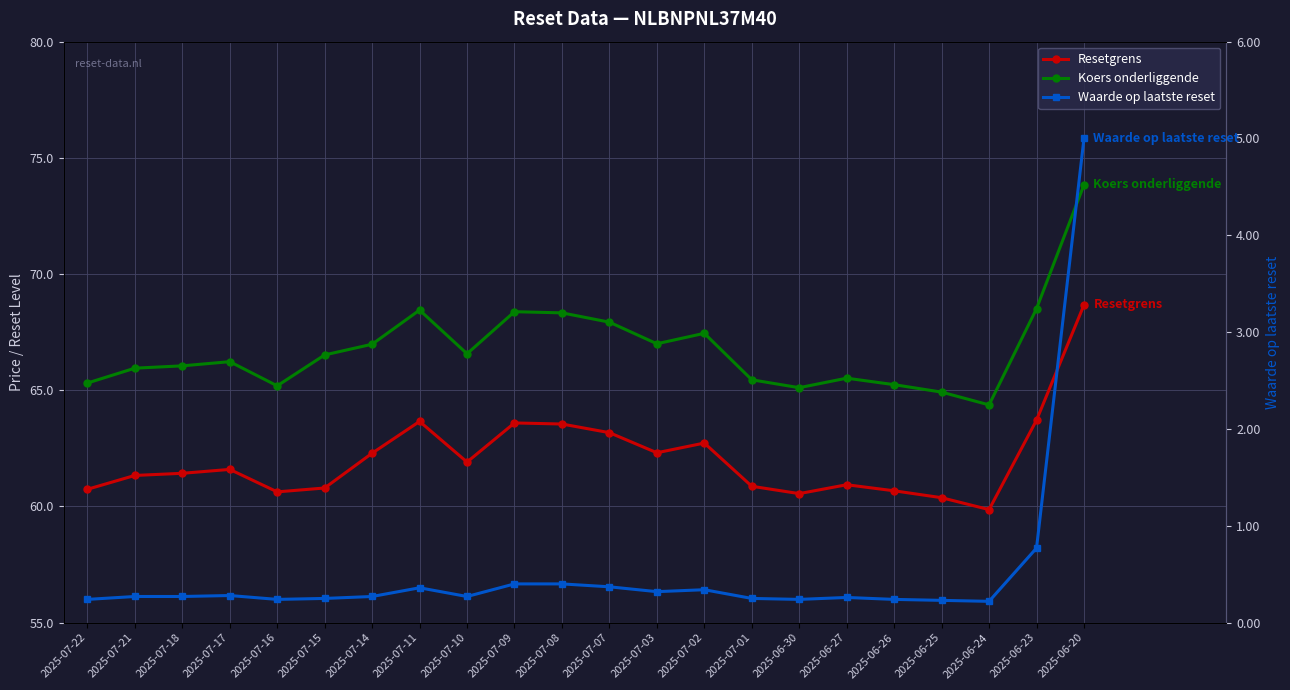

What is the average value of the Resetgrens series?

62.1